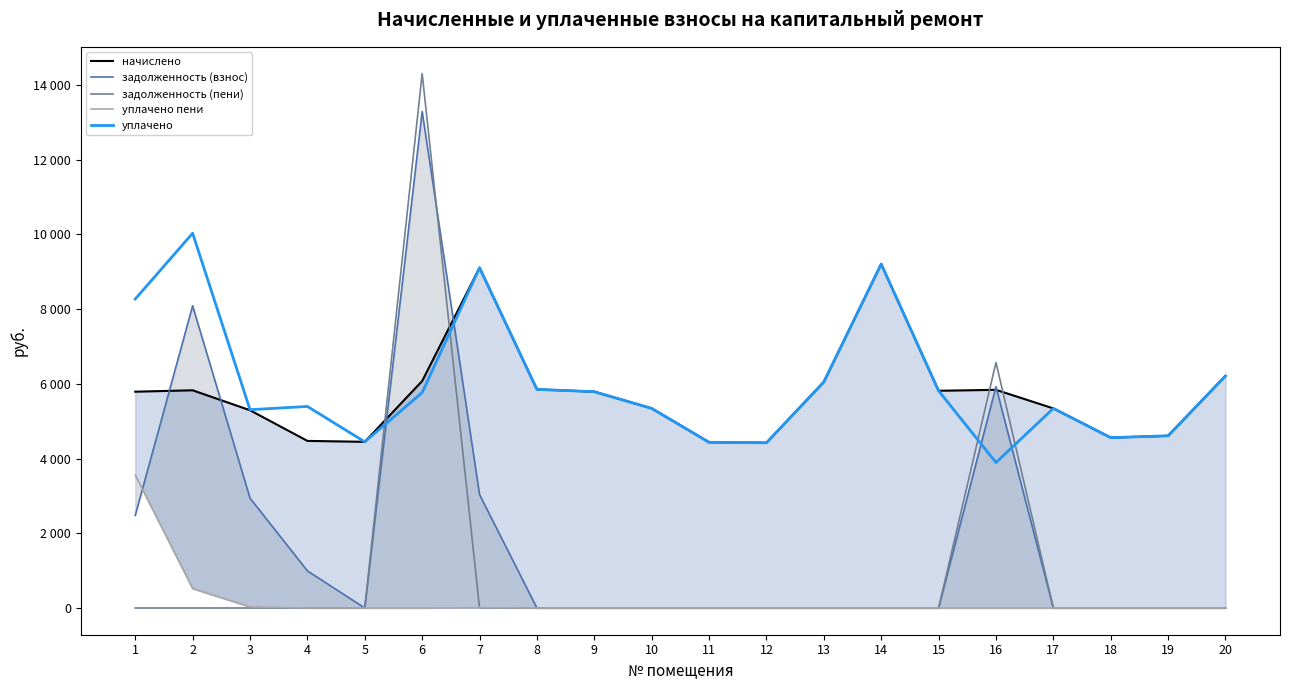

What is the value of the начислено point at the 7th from the left?

9103.9